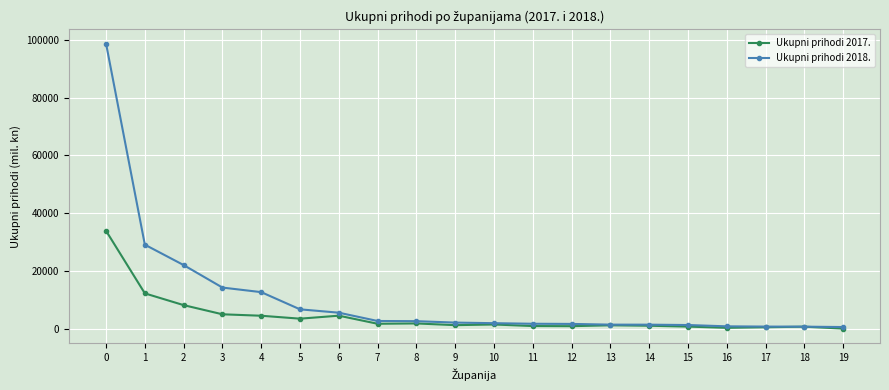

Rank the series by their maximum value, from lowest to highest.

Ukupni prihodi 2017., Ukupni prihodi 2018.